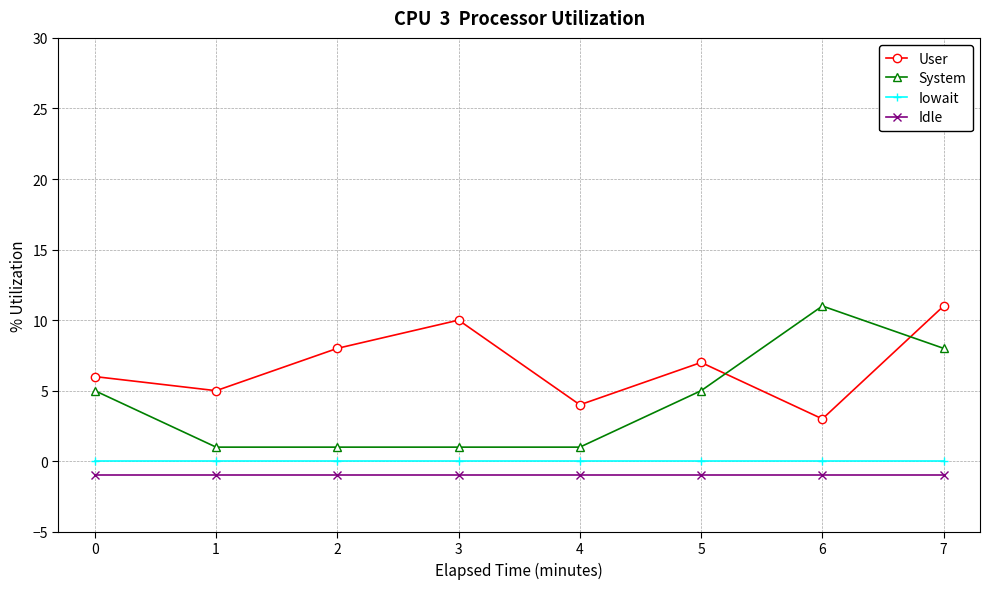

The User series shows 4 at 2. True or false?

False